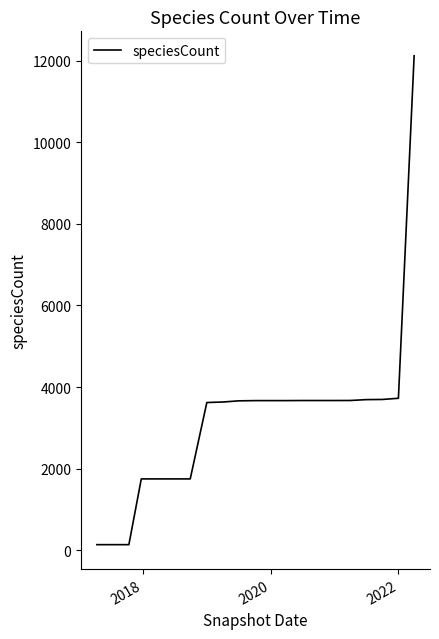

What is the greatest value displayed?

12117